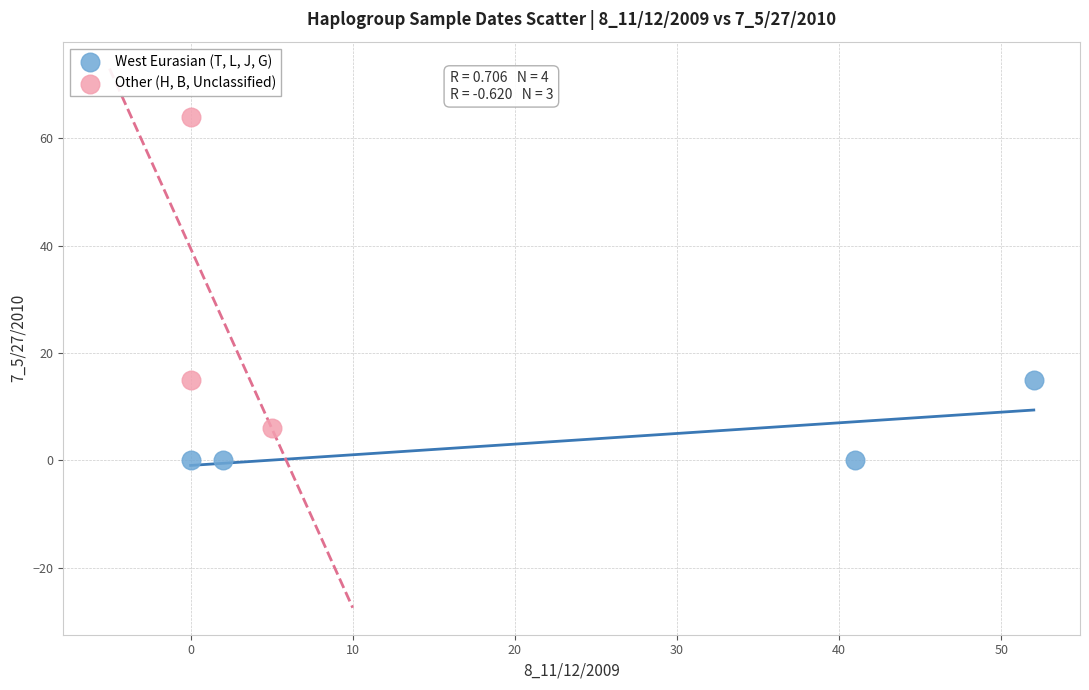

Which series contains the highest Y value?

Other (H, B, Unclassified)